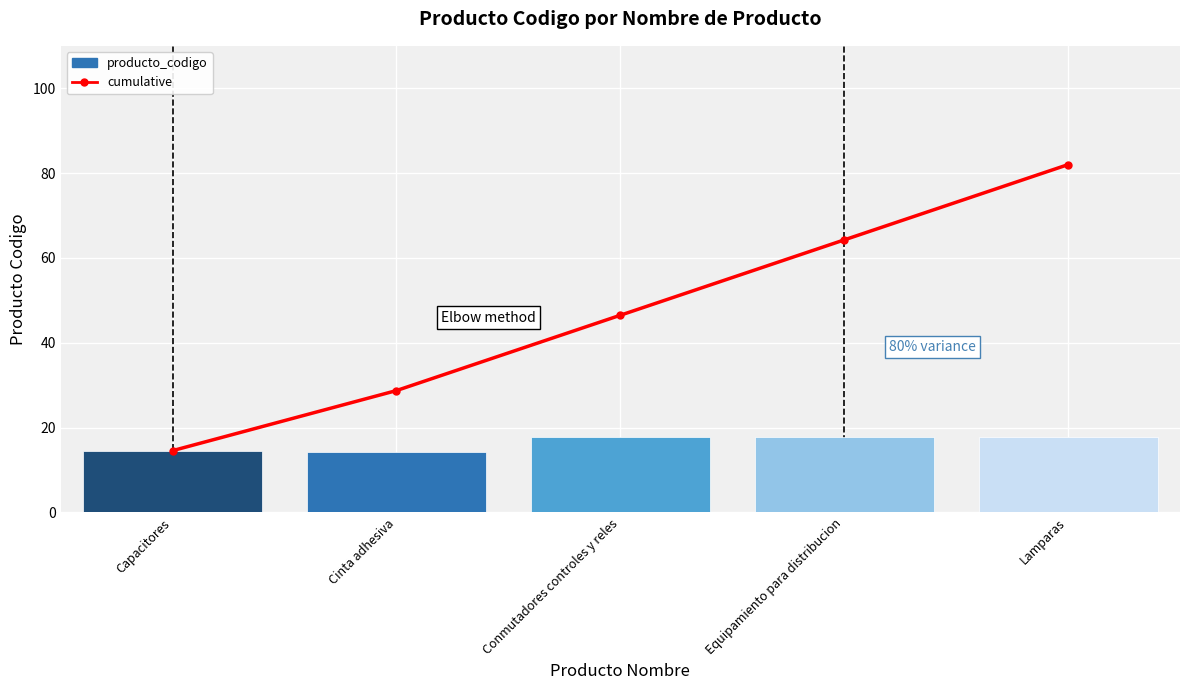

Is it true that cumulative equals 30.1 at Conmutadores controles y reles?

False